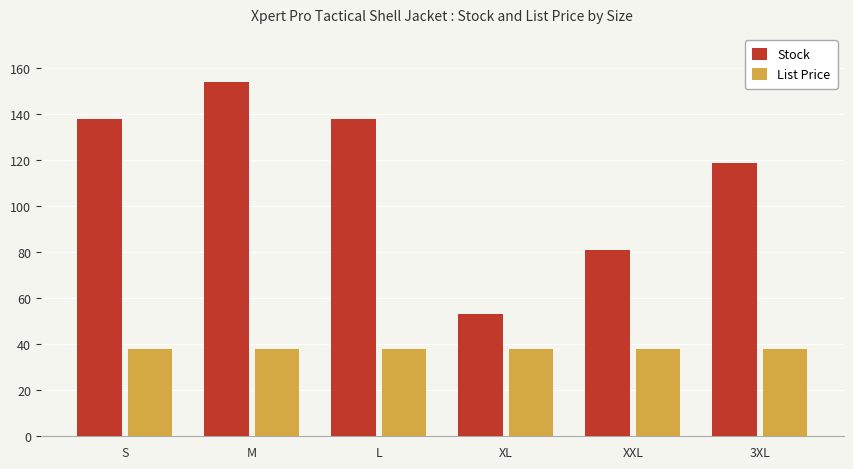

List the series in order of their peak value, highest first.

Stock, List Price